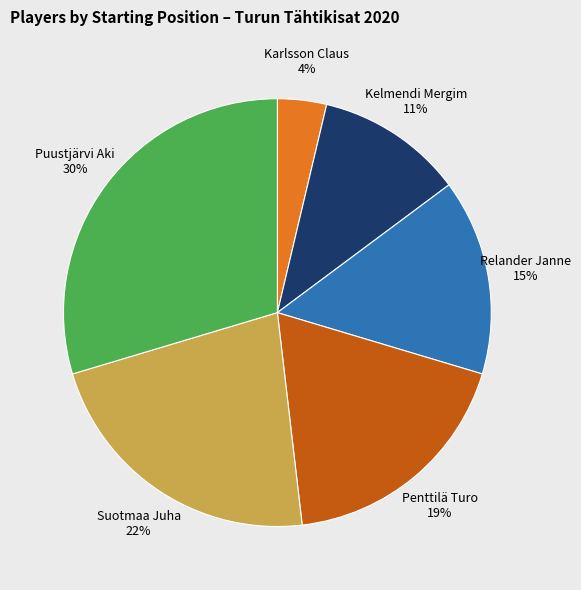

To the nearest percent, what portion does Relander Janne represent?

15%